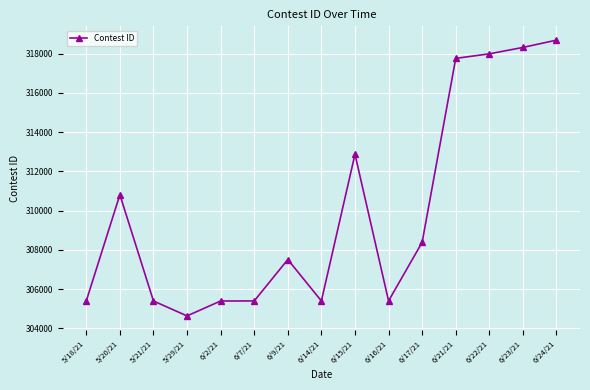

How many series are shown in this chart?

1